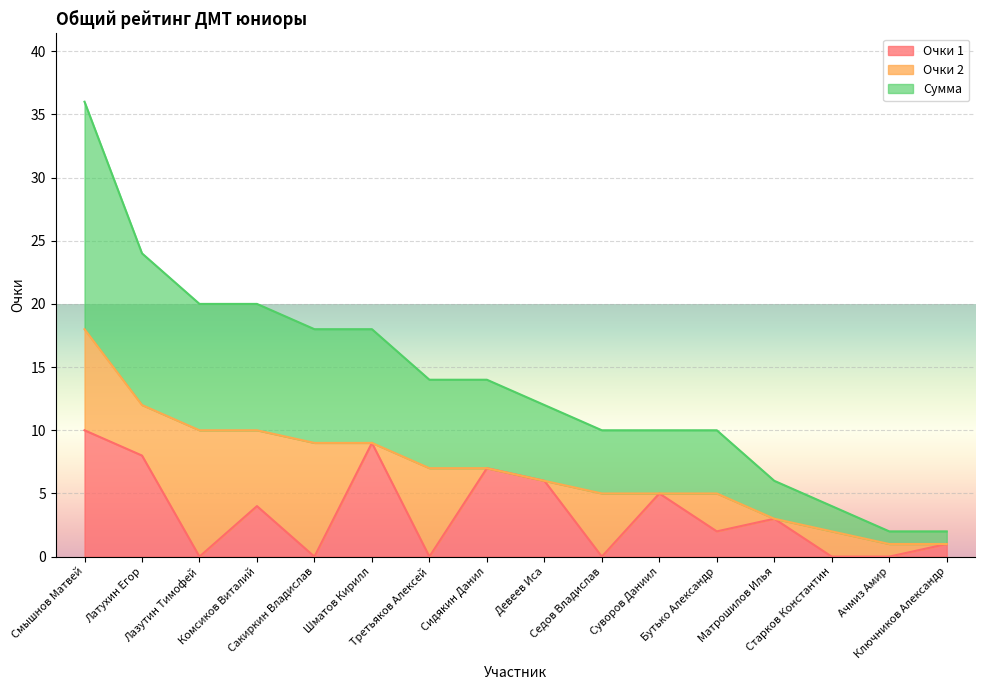

What are all the series names shown in the legend?

Очки 1, Очки 2, Сумма